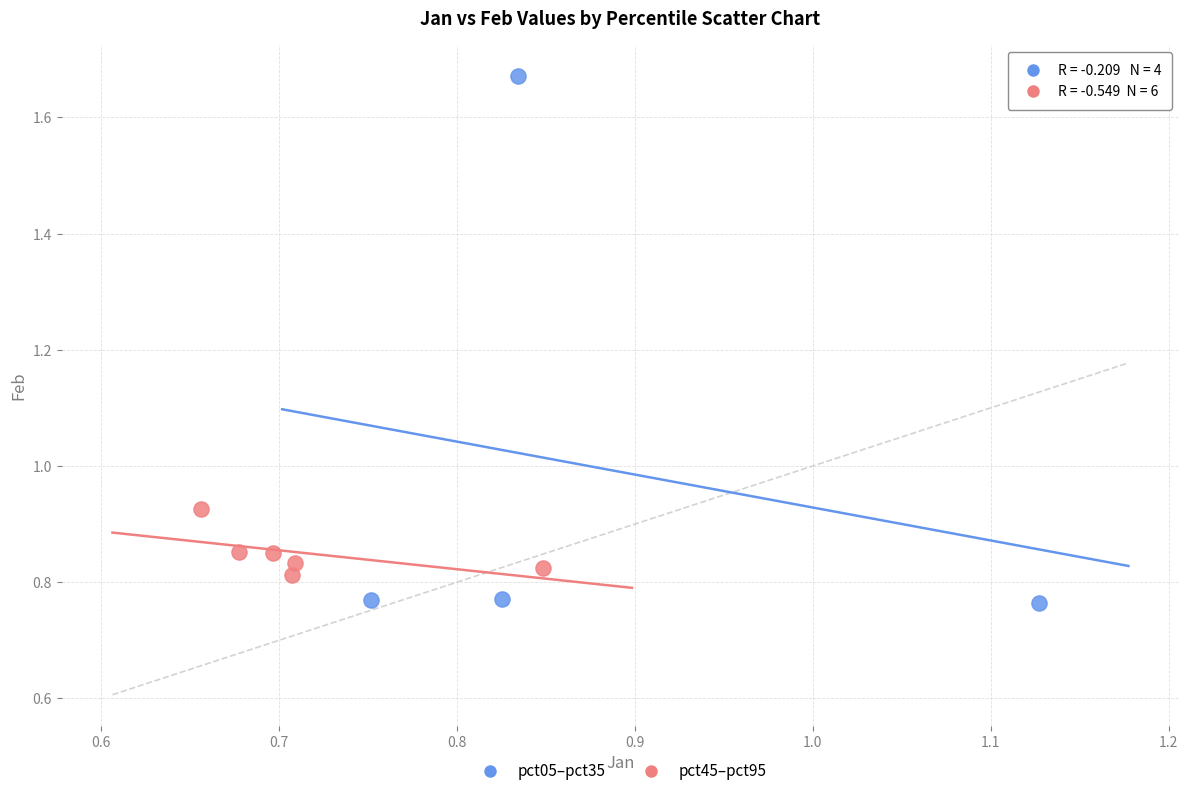

What are all the series names shown in the legend?

pct05–pct35, pct45–pct95